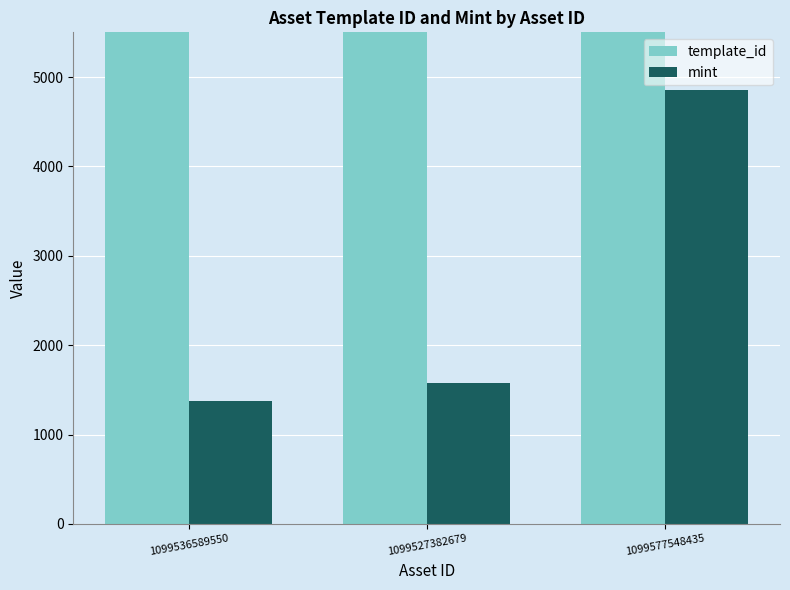

What position from the left is 1099527382679?

2